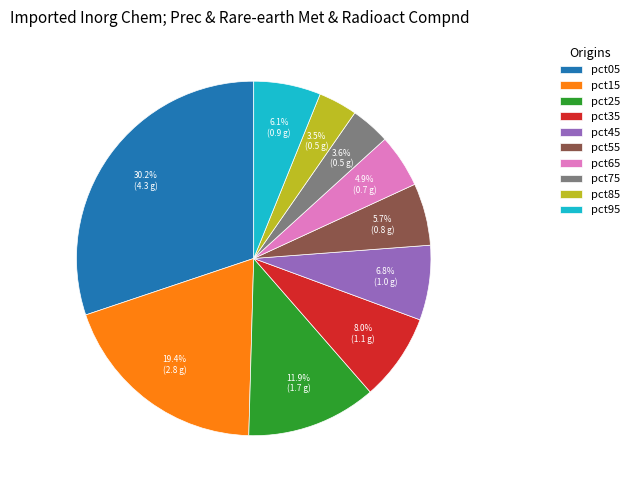

To the nearest percent, what is the average slice percentage?

10%